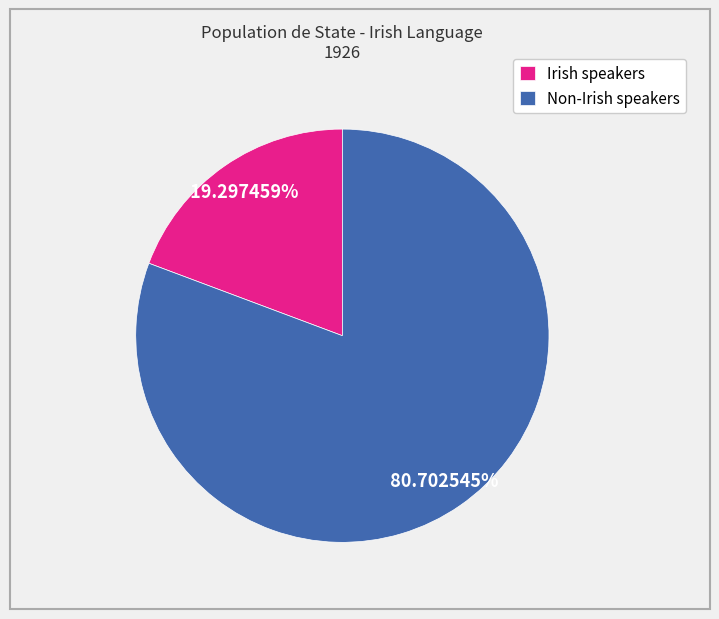

Does Non-Irish speakers account for over 50% of the chart?

Yes